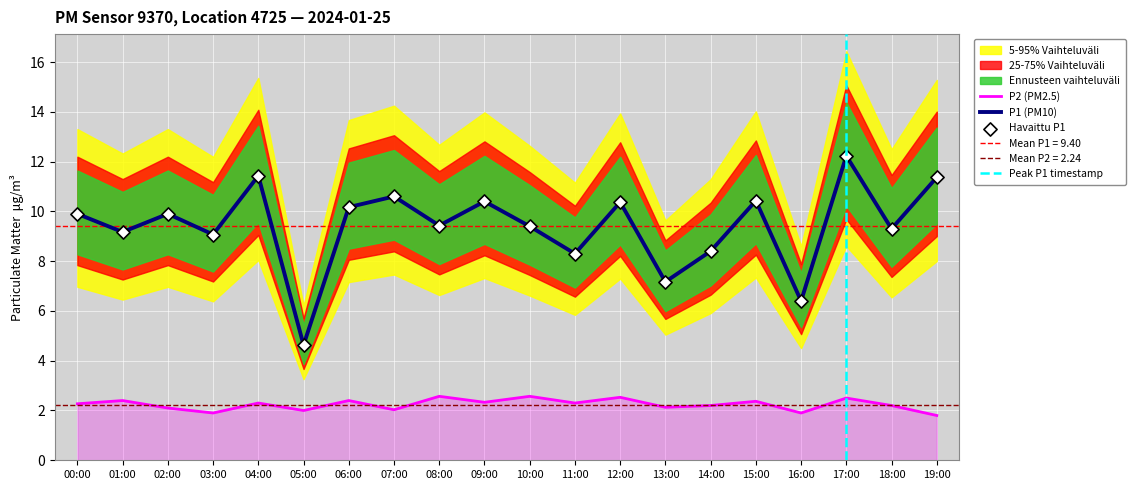

Which series reaches the maximum Y coordinate?

P1